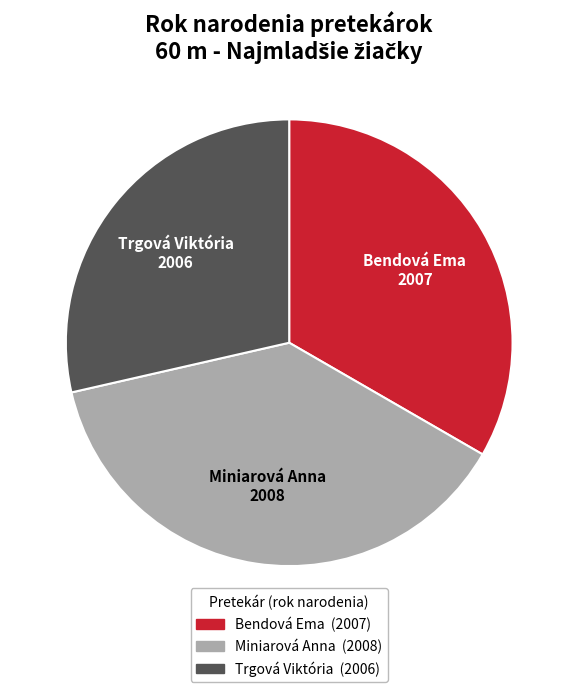

How many segments does this pie chart have?

3